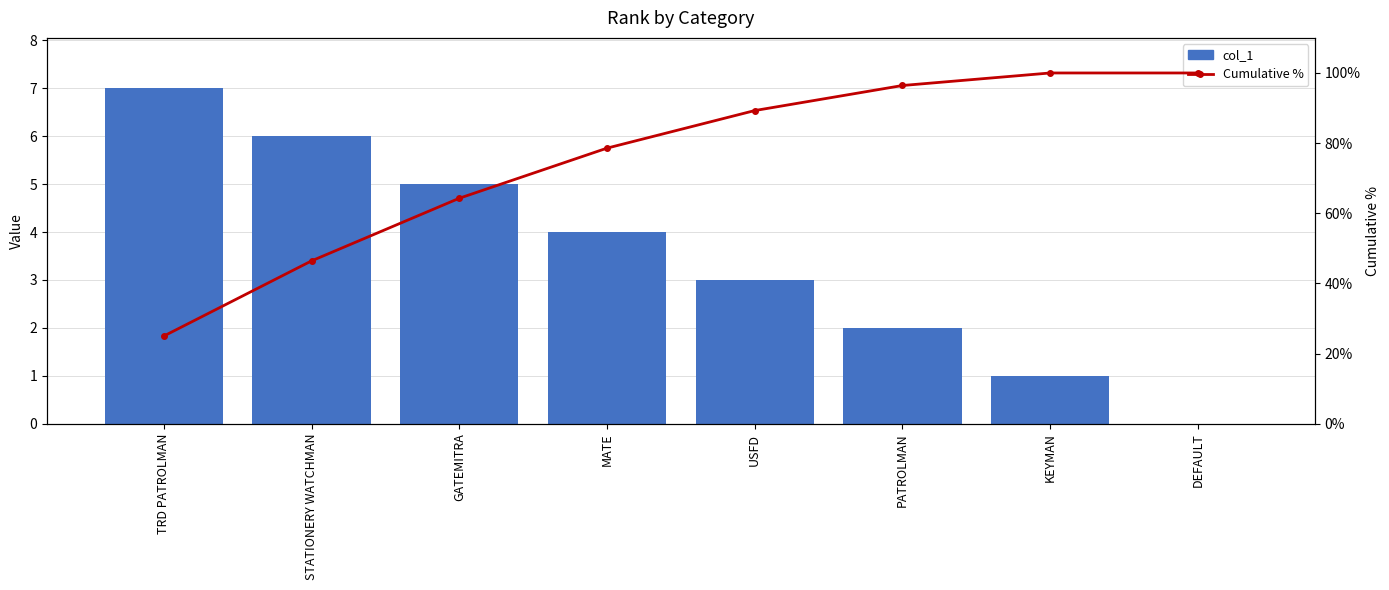

What is the greatest value displayed?

100.0